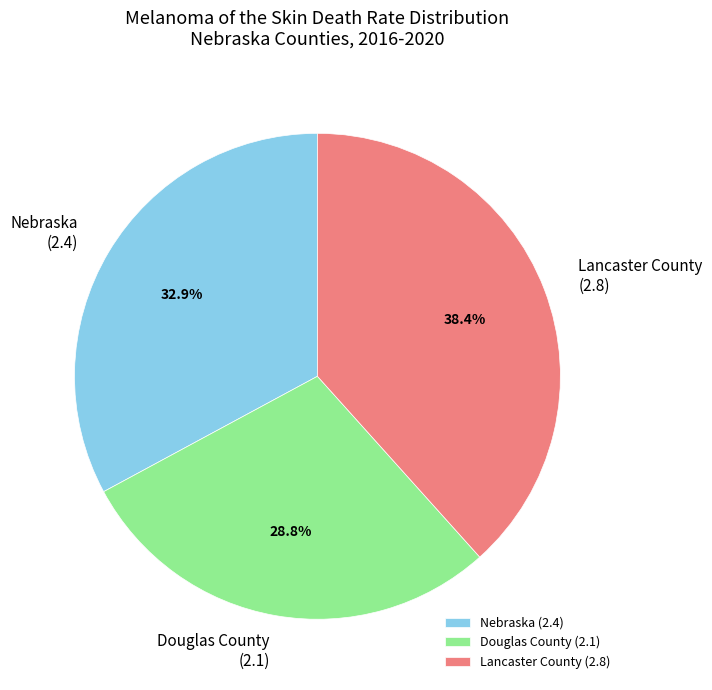

Which has a higher value, Nebraska or Douglas County?

Nebraska